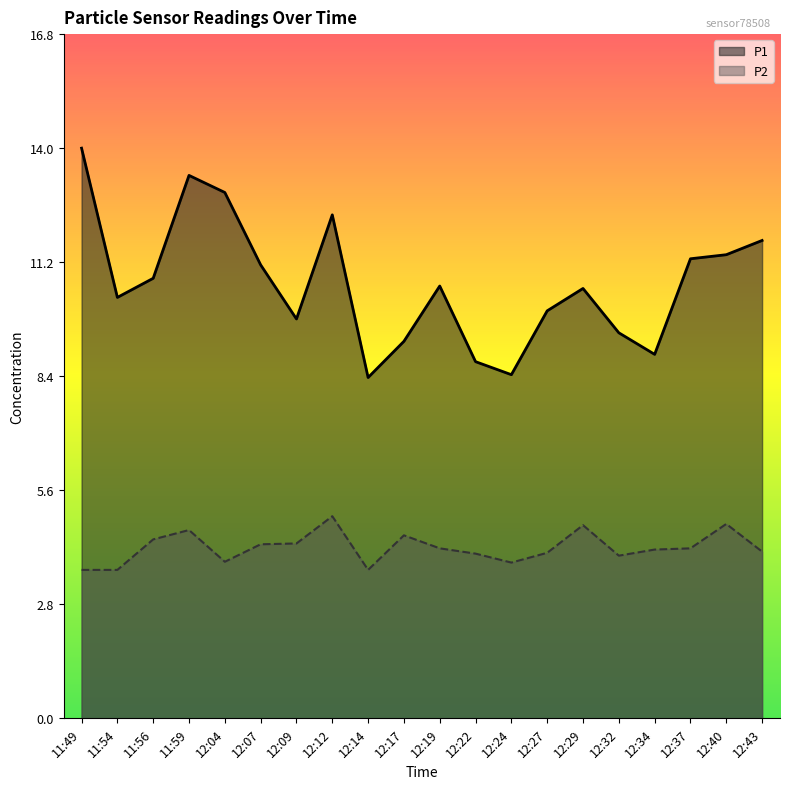

What is the label of the 17th point from the left?

12:34